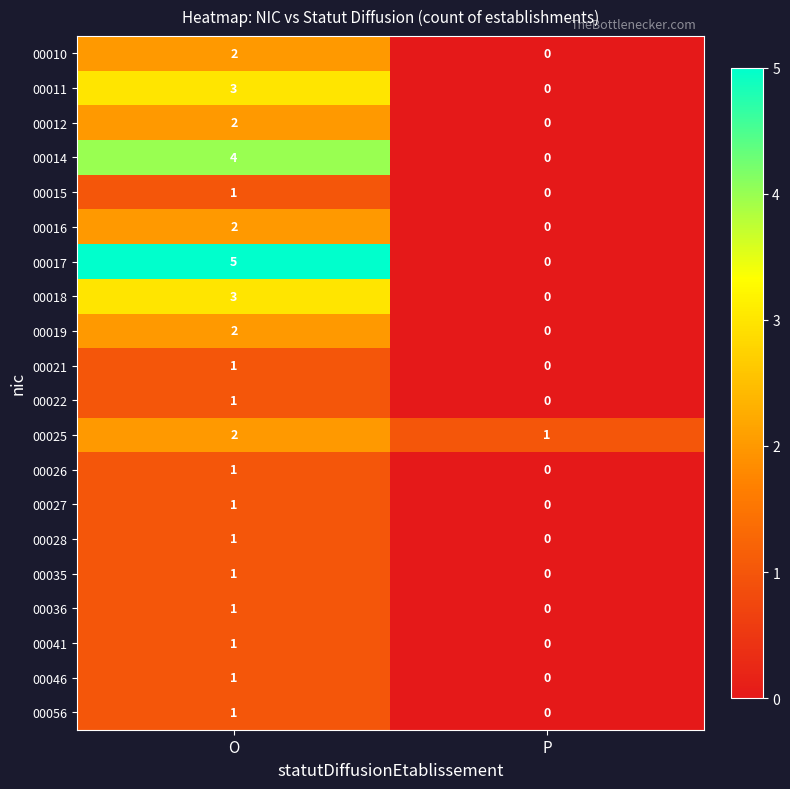

At which category is the sum across all series the highest?

O